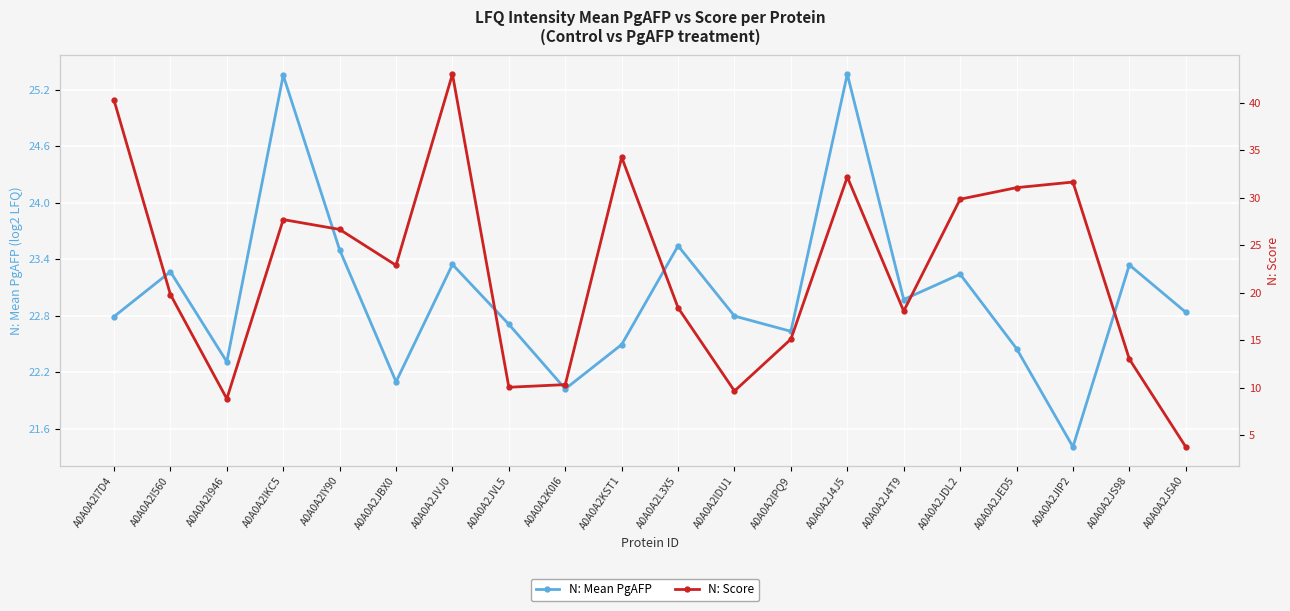

What is the label of the 3rd point from the left?

A0A0A2I946